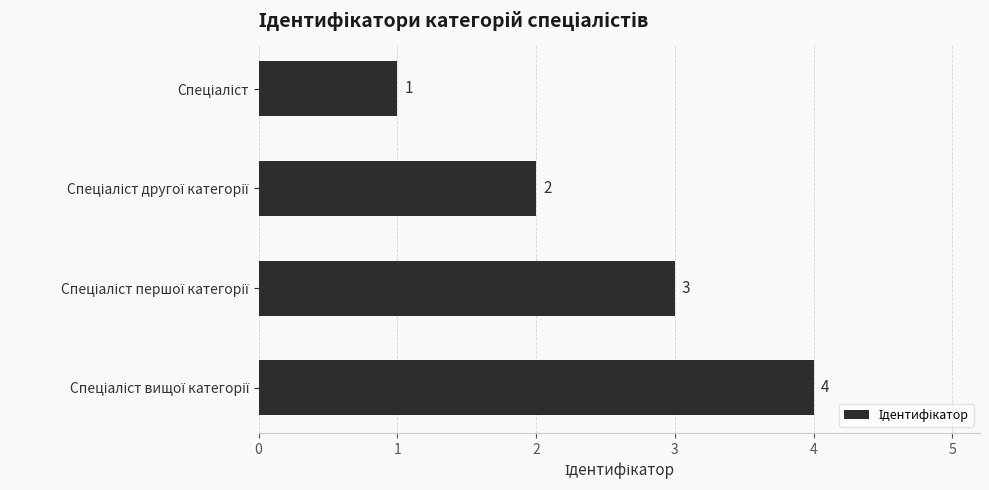

What is the maximum value shown in the chart?

4